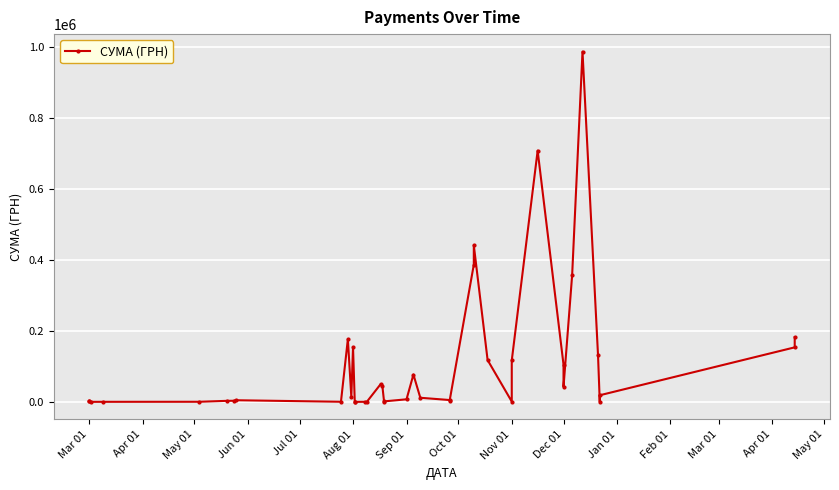

The value at 39 is 61057.6. True or false?

False